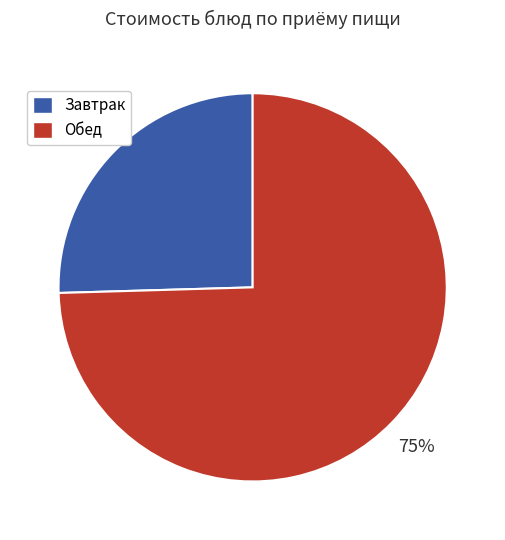

Does any single category account for the majority?

Yes